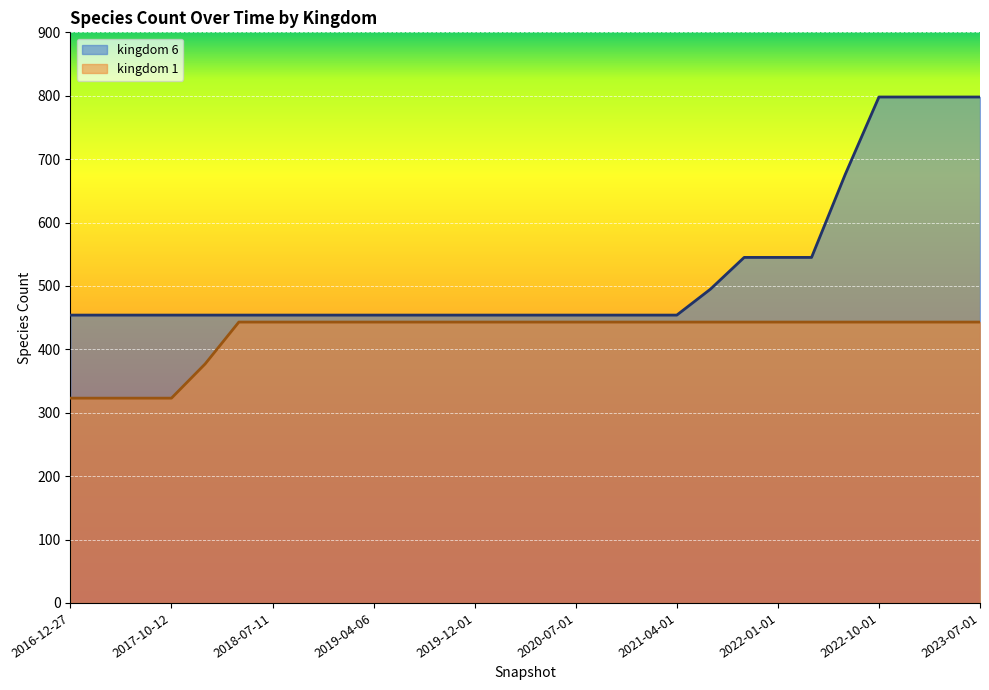

What is the average value of the kingdom_1 series?

424